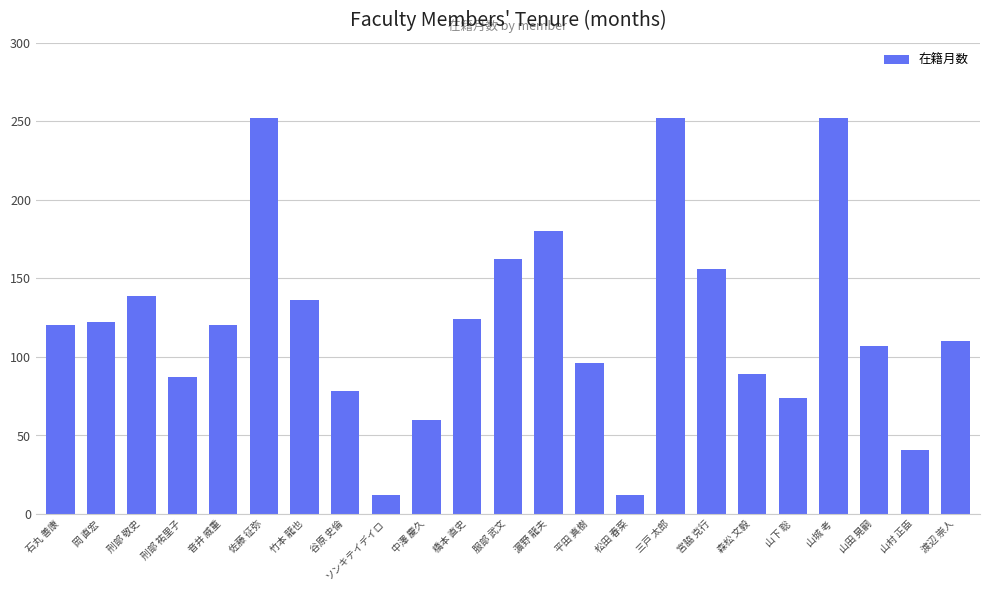

What is the sum of the values at 三戸 太郎 and 竹本 龍也?

388